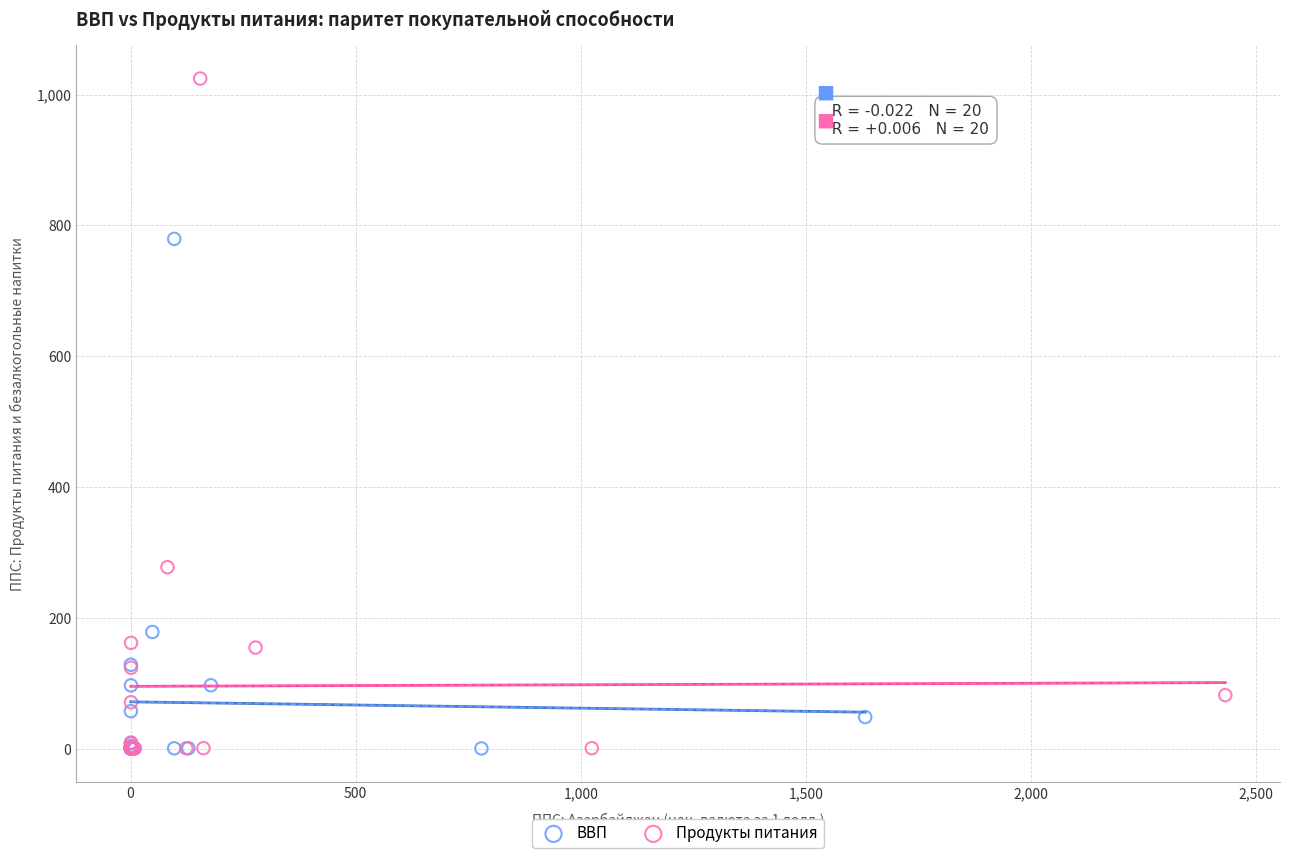

Which series has the widest spread of Y values?

Продукты питания